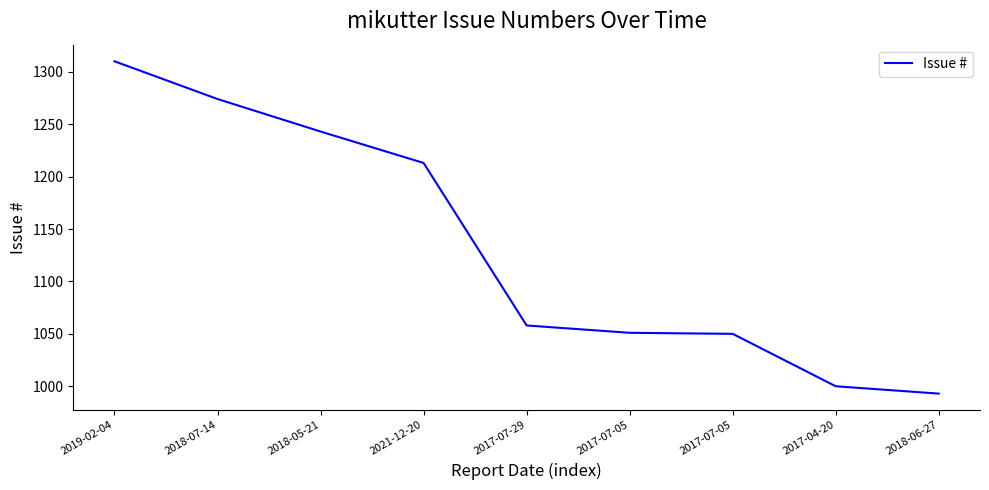

What is the change in value from 2018-07-14 to 2018-06-27?

-281